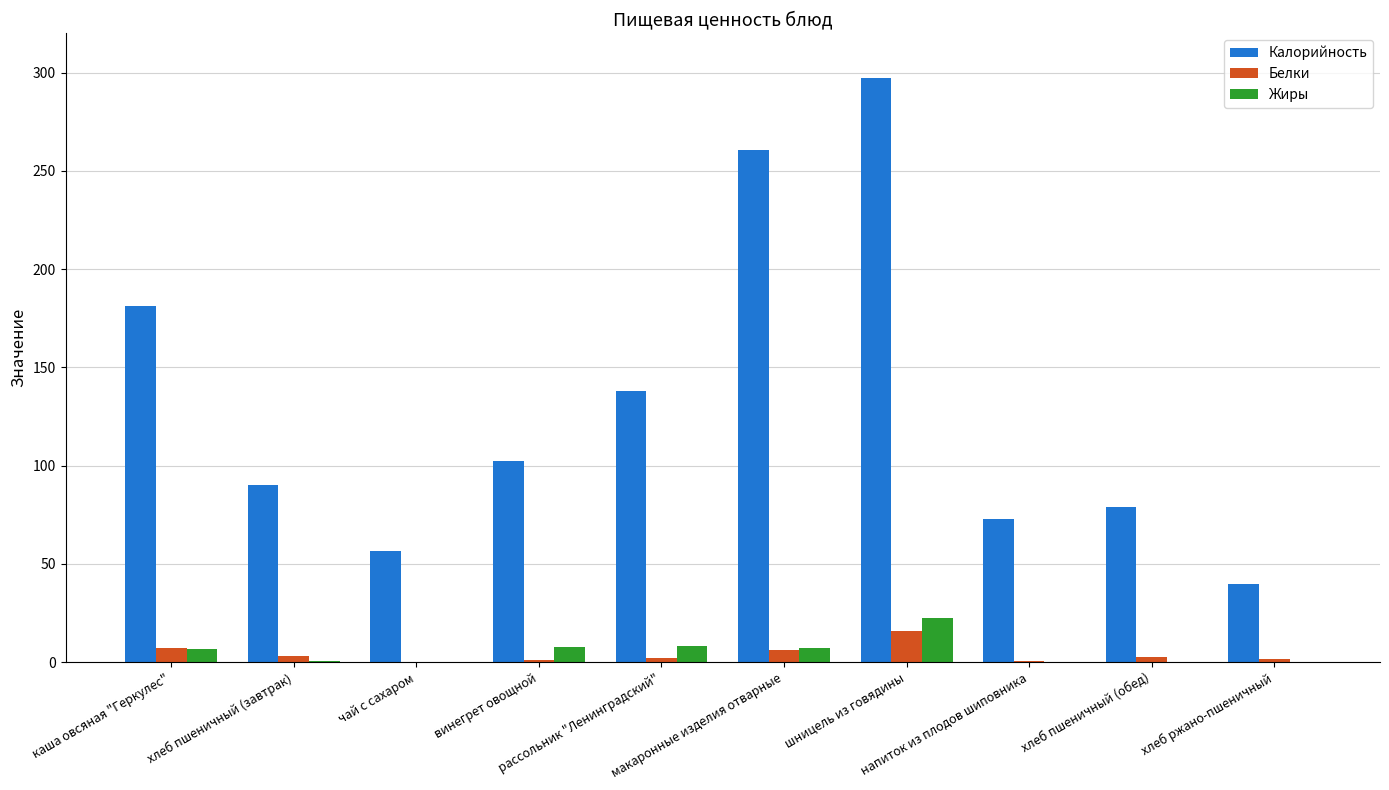

What is the maximum value shown in the chart?

297.0